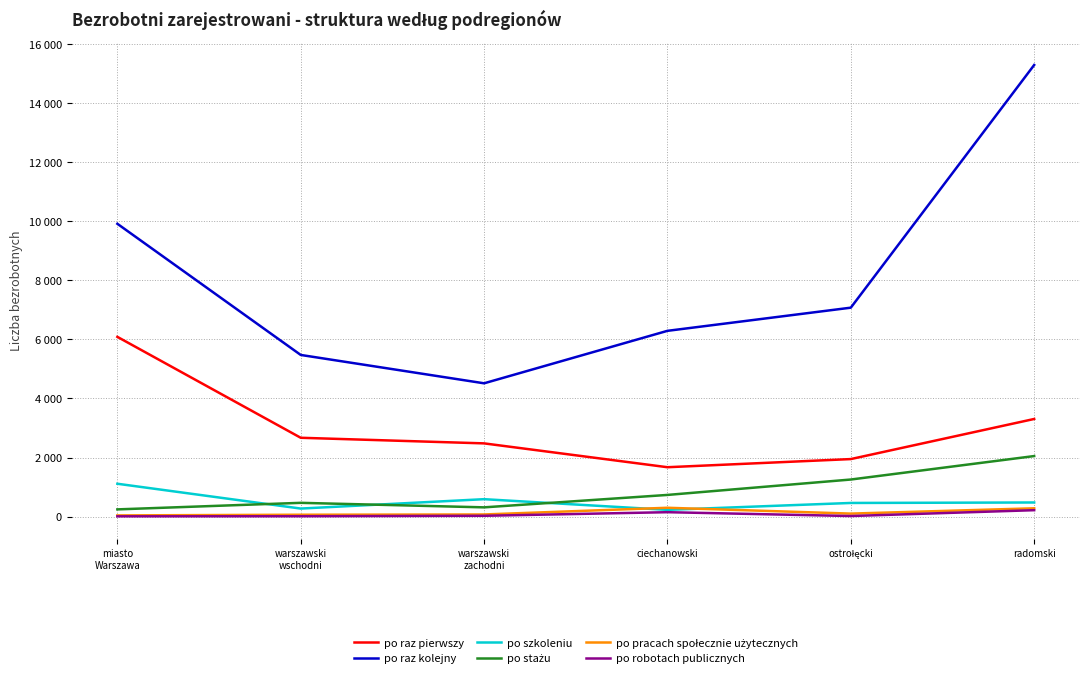

What is the difference between the maximum and minimum values in the po stażu series?

1807